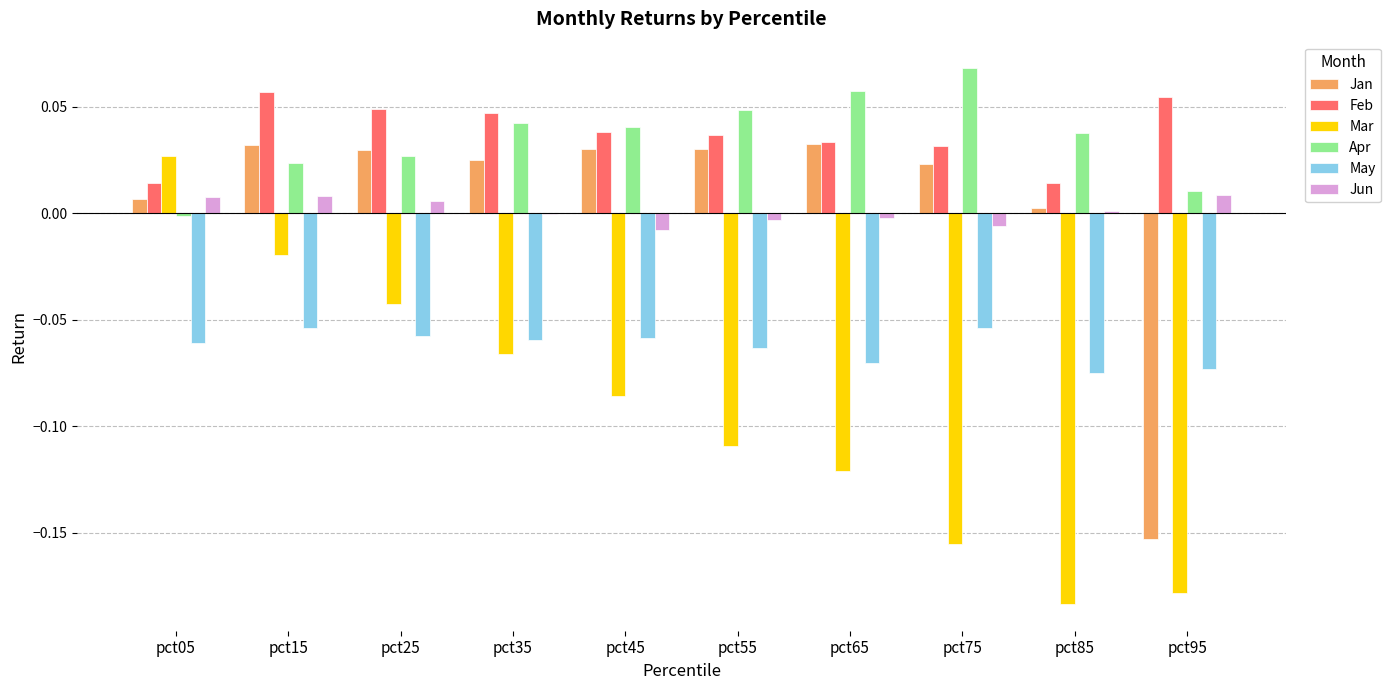

Which label corresponds to the largest value in the chart?

pct75